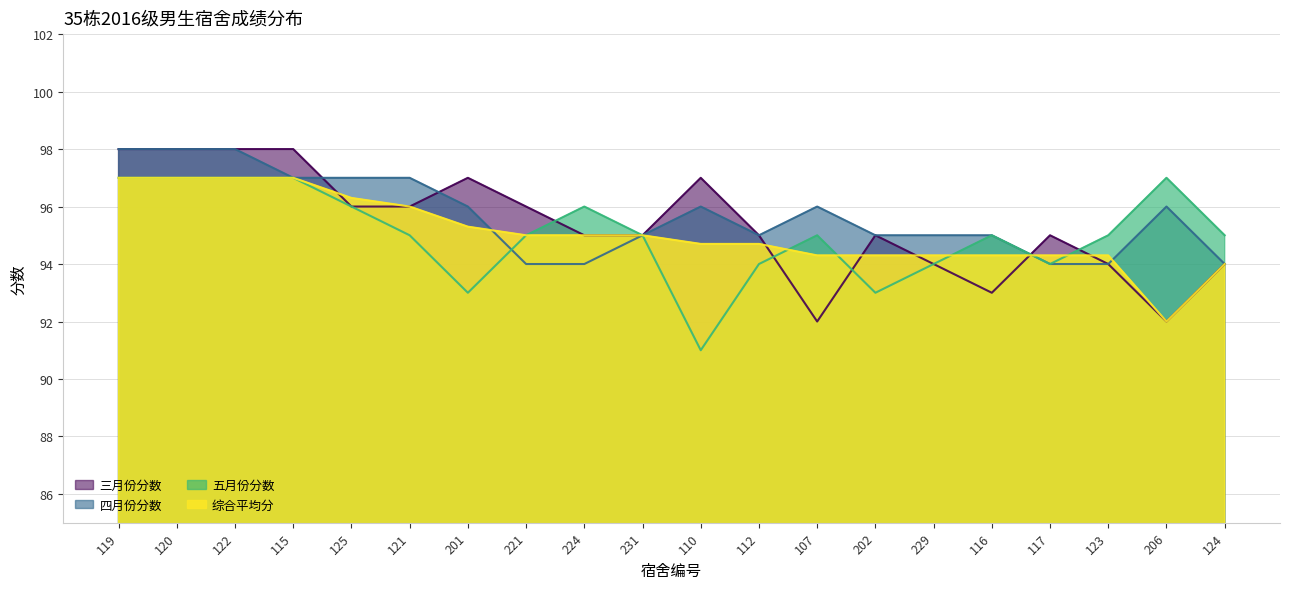

What is the total value across all series at 221?

380.0